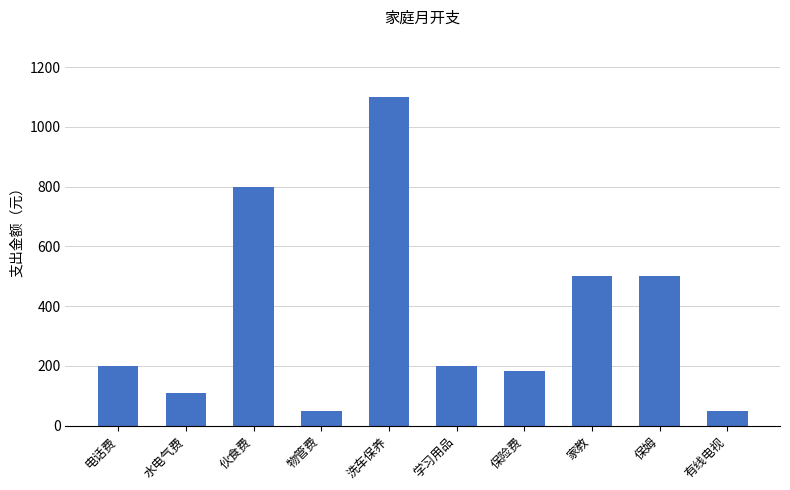

Count the number of data series in this chart.

1